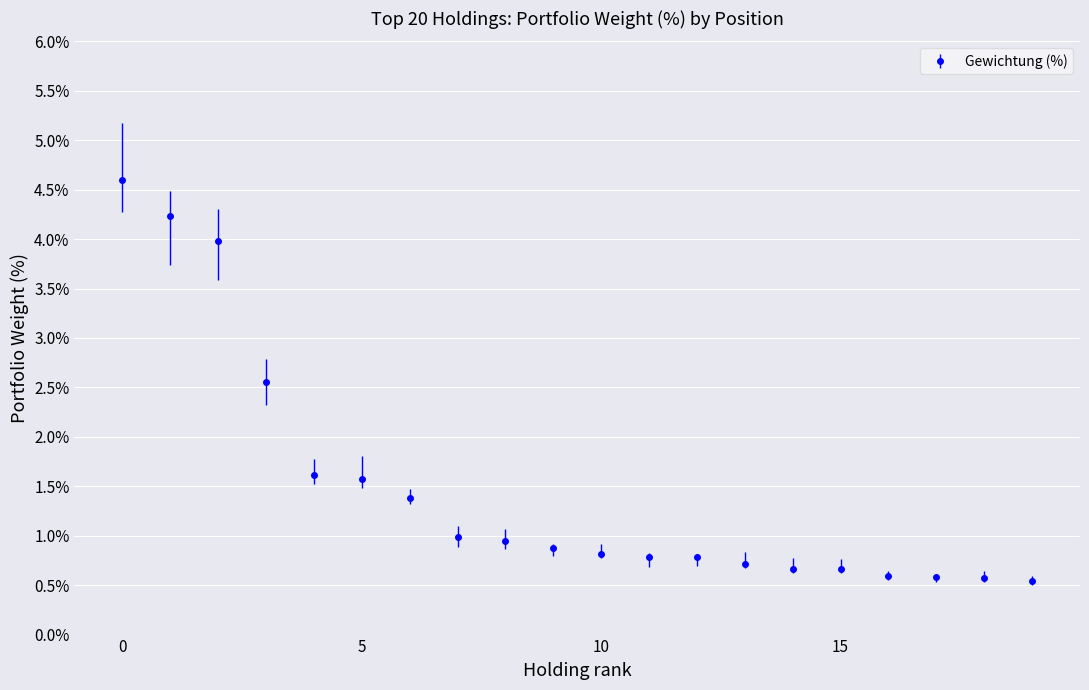

What is the difference between the maximum and second lowest values?

4.0